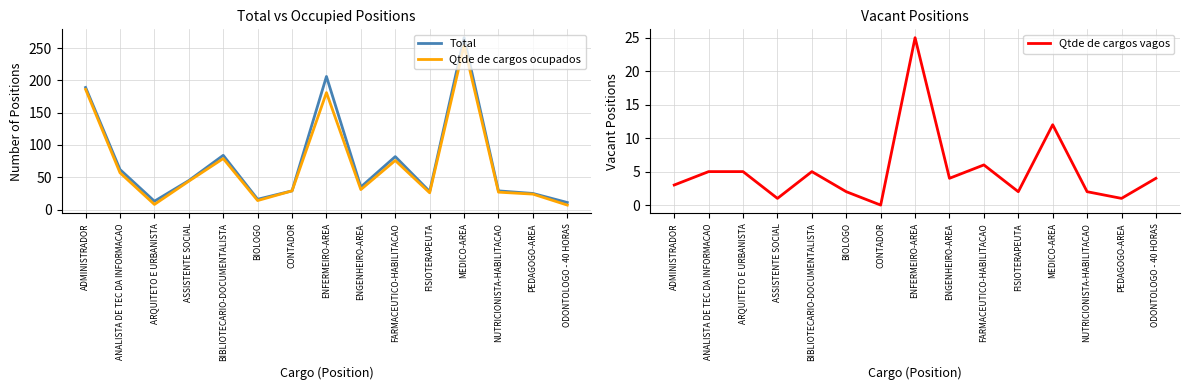

List the labels in order of Total value, largest first.

MEDICO-AREA, ENFERMEIRO-AREA, ADMINISTRADOR, BIBLIOTECARIO-DOCUMENTALISTA, FARMACEUTICO-HABILITACAO, ANALISTA DE TEC DA INFORMACAO, ASSISTENTE SOCIAL, ENGENHEIRO-AREA, CONTADOR, NUTRICIONISTA-HABILITACAO, FISIOTERAPEUTA, PEDAGOGO-AREA, BIOLOGO, ARQUITETO E URBANISTA, ODONTOLOGO - 40 HORAS